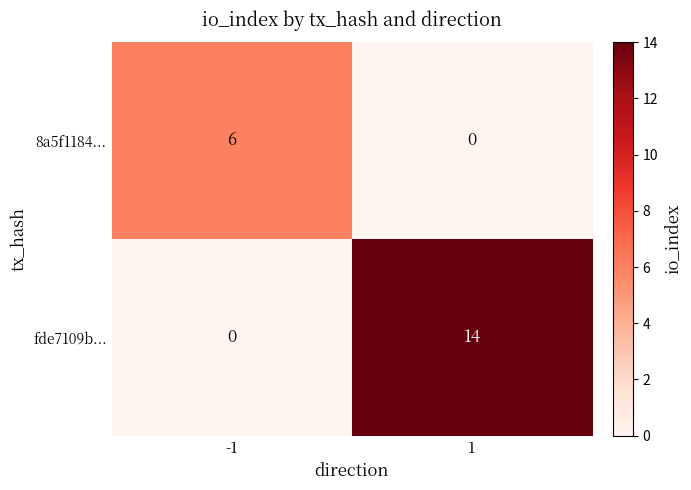

Is it true that fde7109b... equals 21 at 1?

False